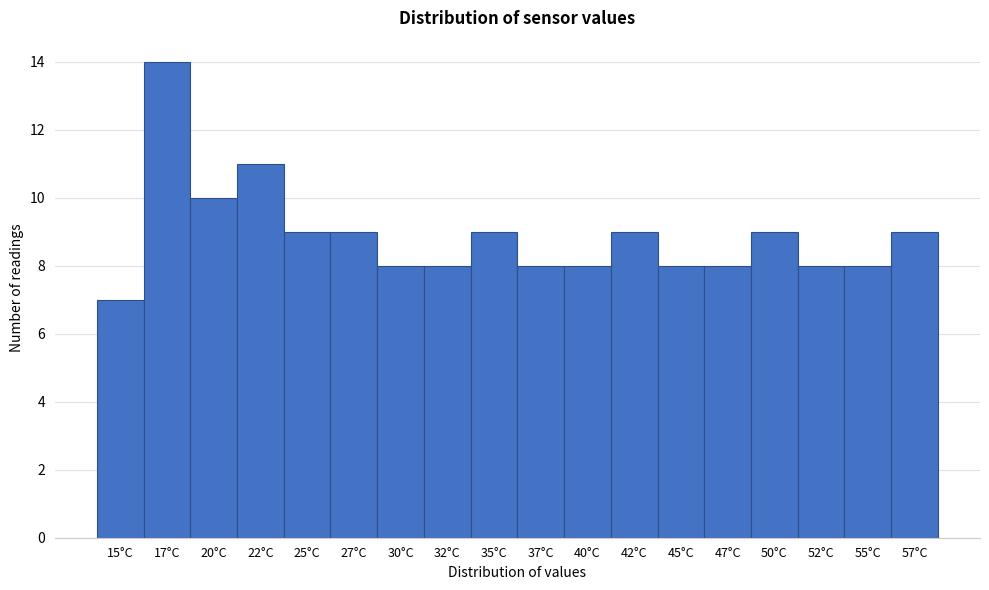

Reading left to right, what are all the values shown in this chart?

7	14	10	11	9	9	8	8	9	8	8	9	8	8	9	8	8	9